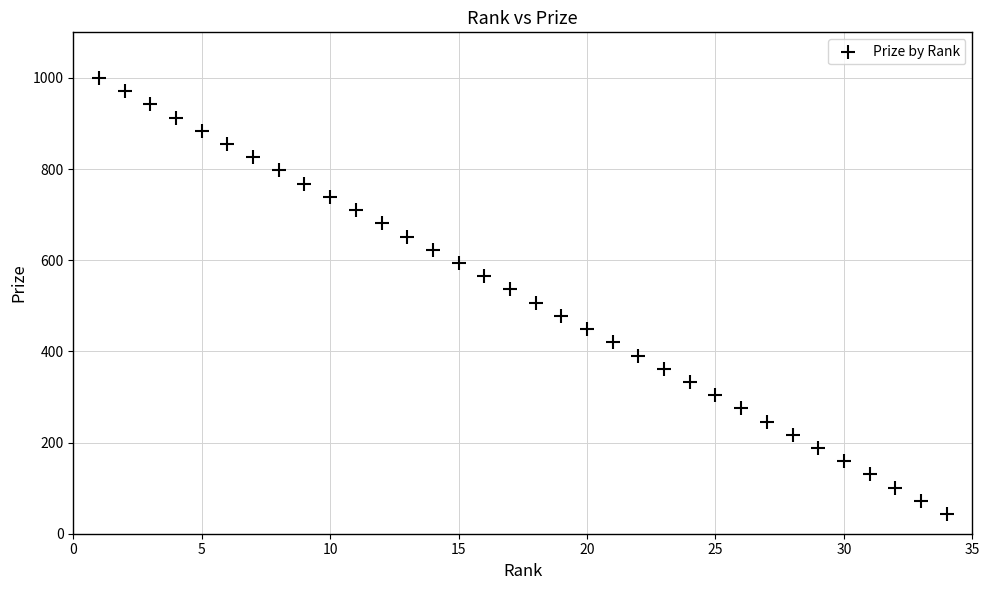

What is the range of Y values (max minus min)?

957